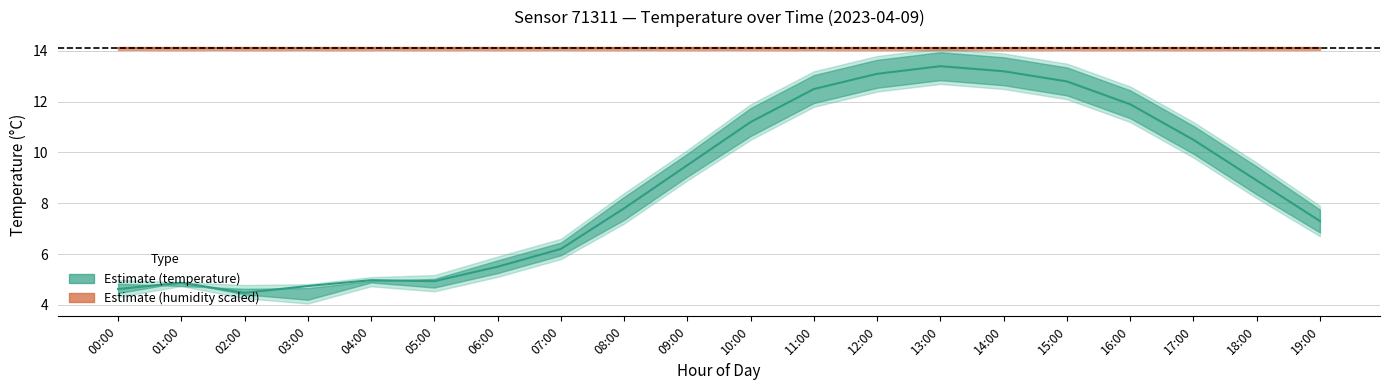

What is the total value across all series at 05:00?

19.0